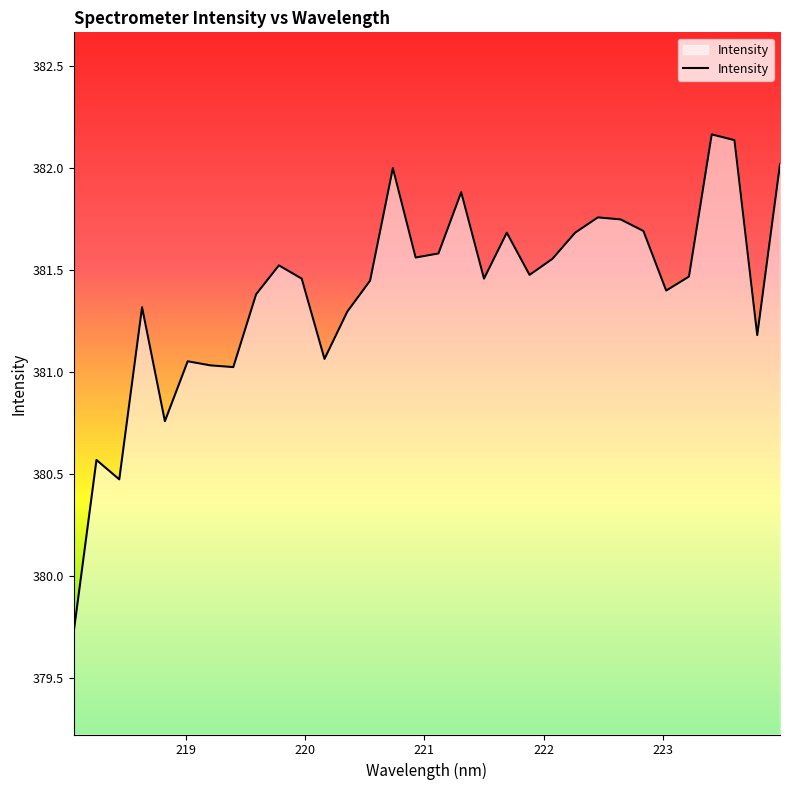

What is the difference between the maximum and minimum values?

2.4